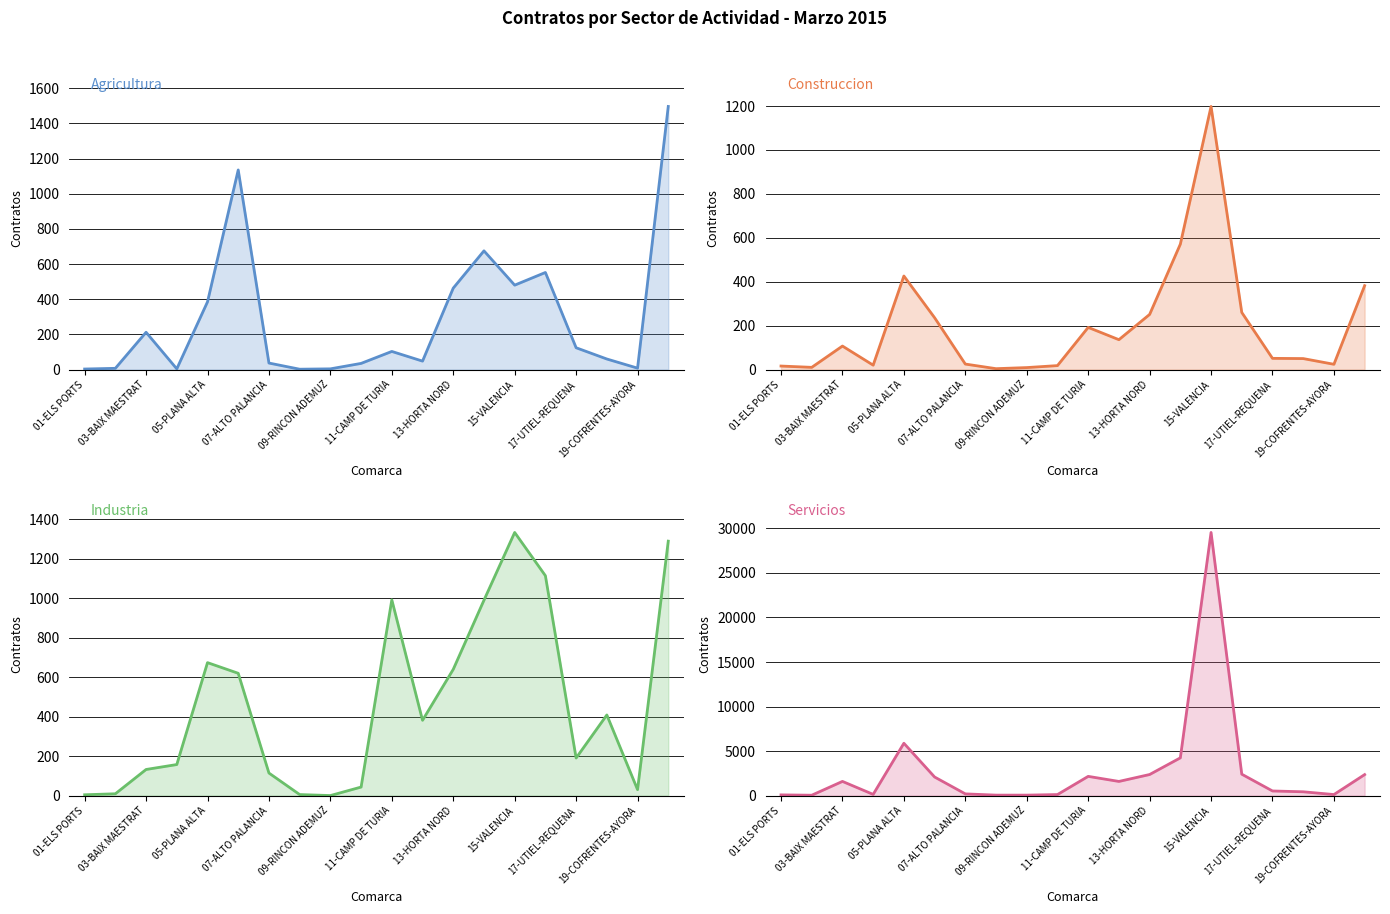

What is the difference between the maximum and second lowest values in the Servicios series?

29504